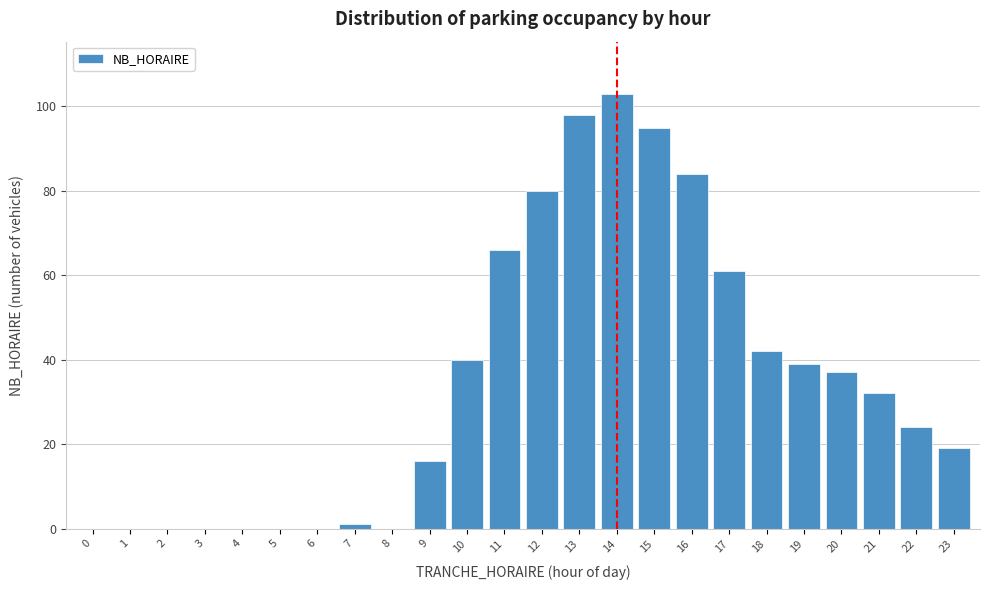

Reading left to right, what are all the values shown in this chart?

0=0	1=0	2=0	3=0	4=0	5=0	6=0	7=1	8=0	9=16	10=40	11=66	12=80	13=98	14=103	15=95	16=84	17=61	18=42	19=39	20=37	21=32	22=24	23=19